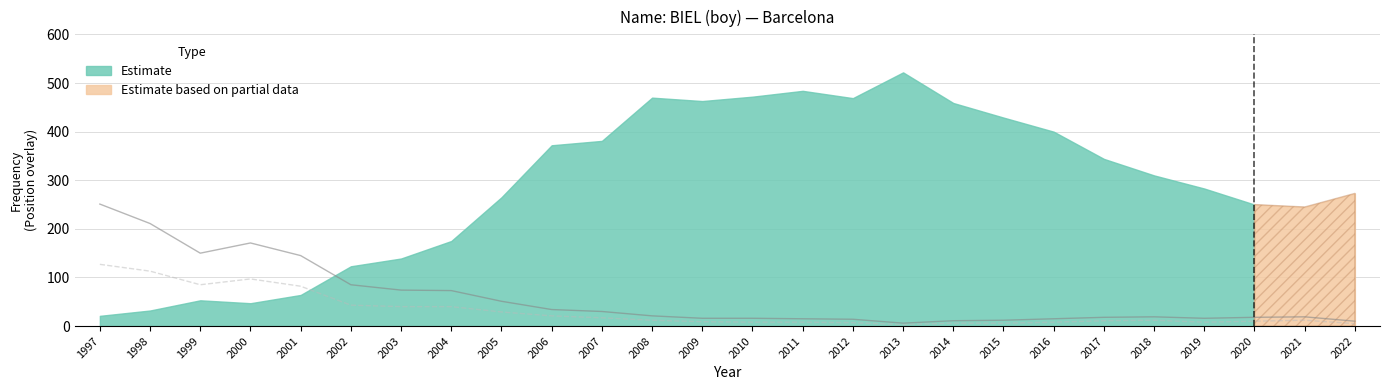

In Position Total, how many points are higher than both neighbors (excluding endpoints)?

3